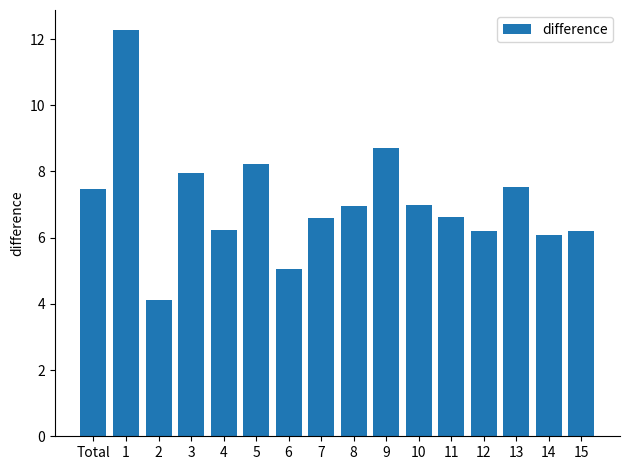

The value at 12 is 3.2. True or false?

False